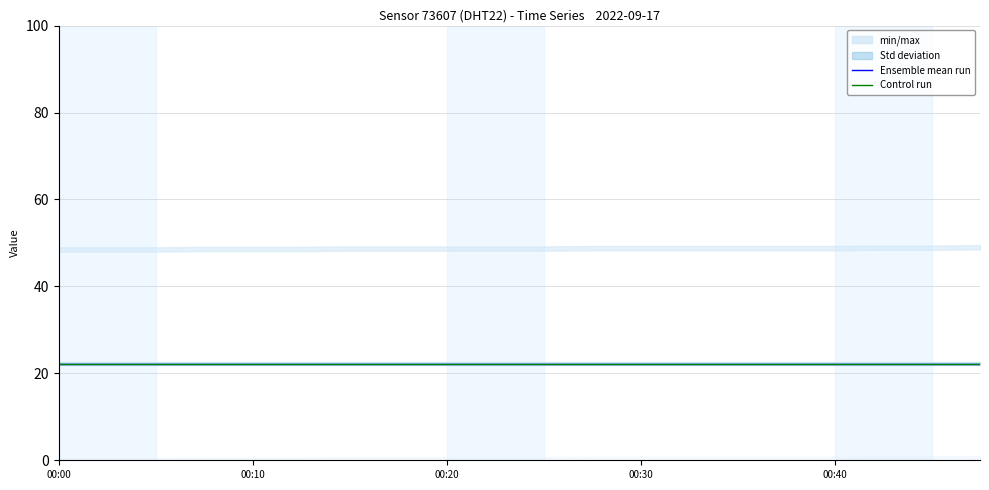

True or false: Ensemble mean run and Control run cross at least once.

False